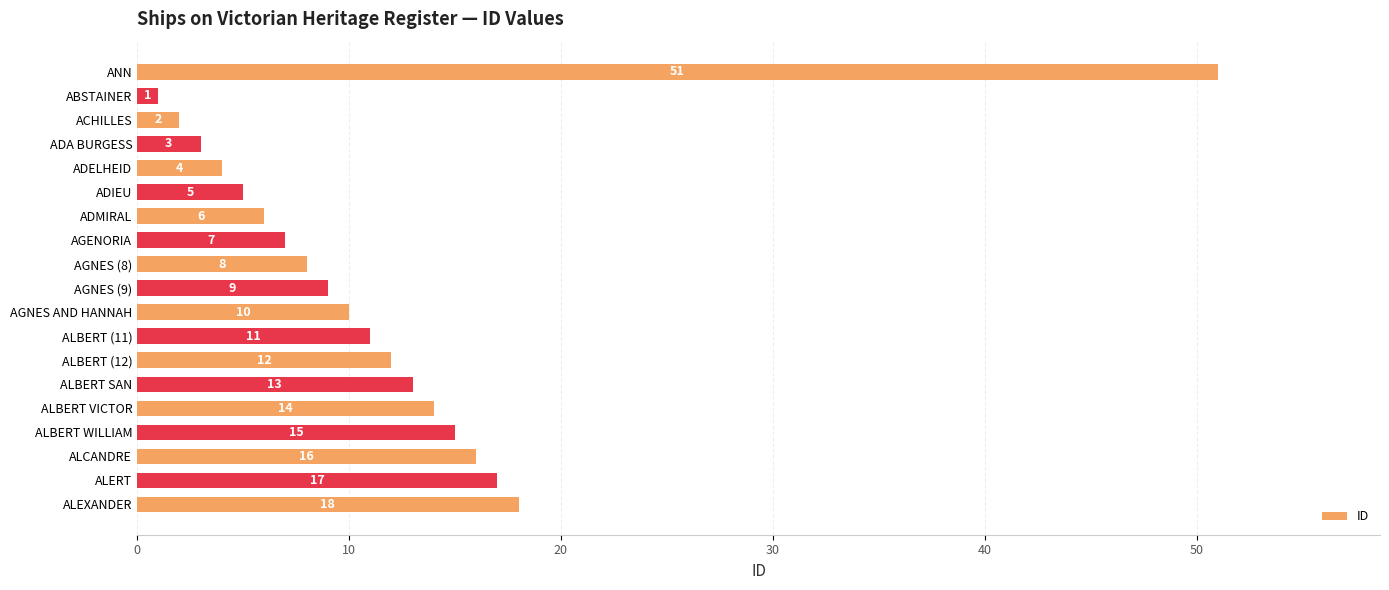

Which has a higher value, ALEXANDER or ALBERT (12)?

ALEXANDER